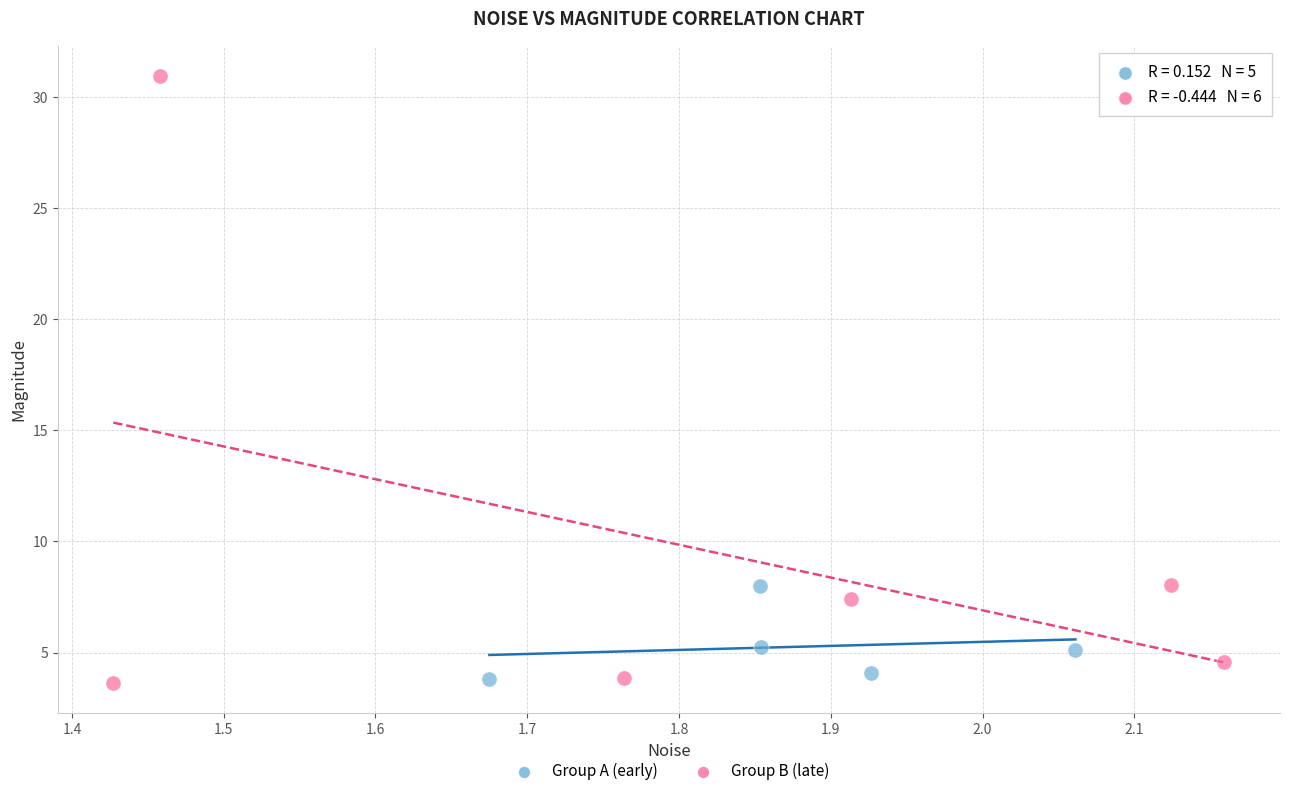

Which series contains the highest Y value?

Group B (late)